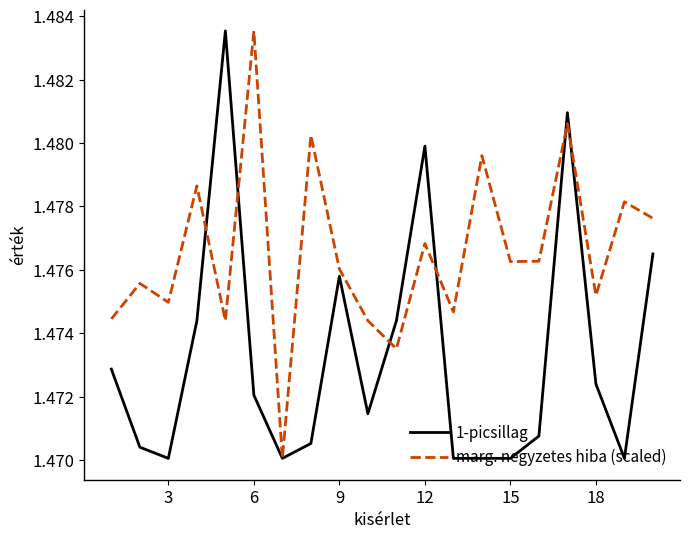

In marg. negyzetes hiba (scaled), how many points are lower than both neighbors (excluding endpoints)?

7